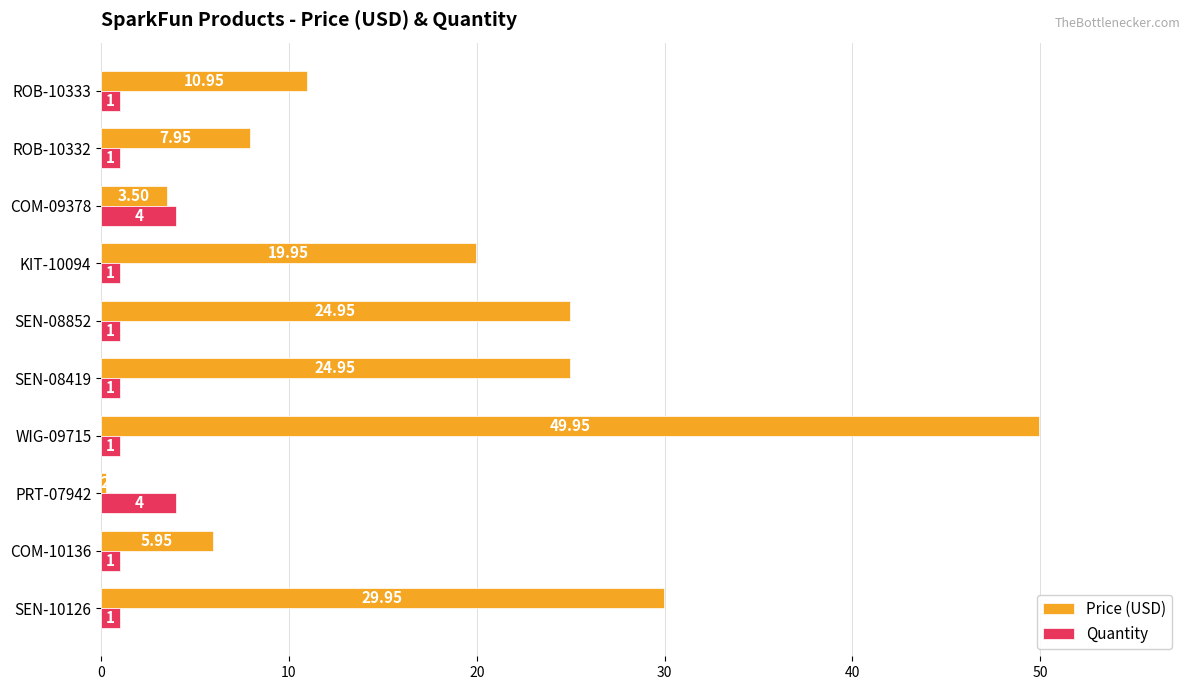

What is the total value across all series at WIG-09715?

51.0